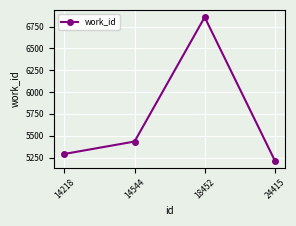

Reading left to right, extract all data points from this chart.

5292	5434	6858	5216